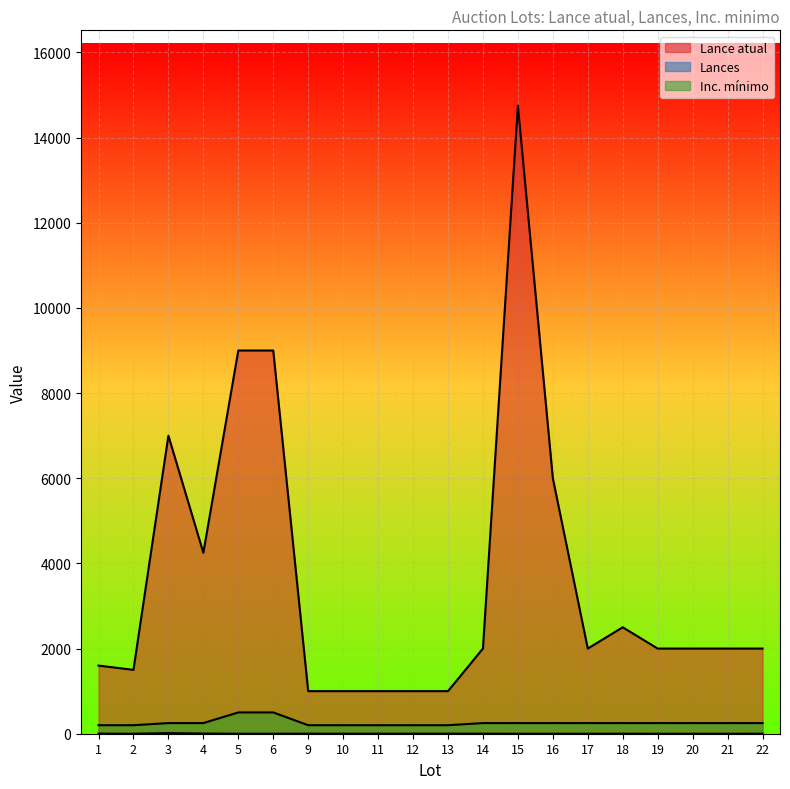

The value of Lances at 11 is 2. True or false?

False